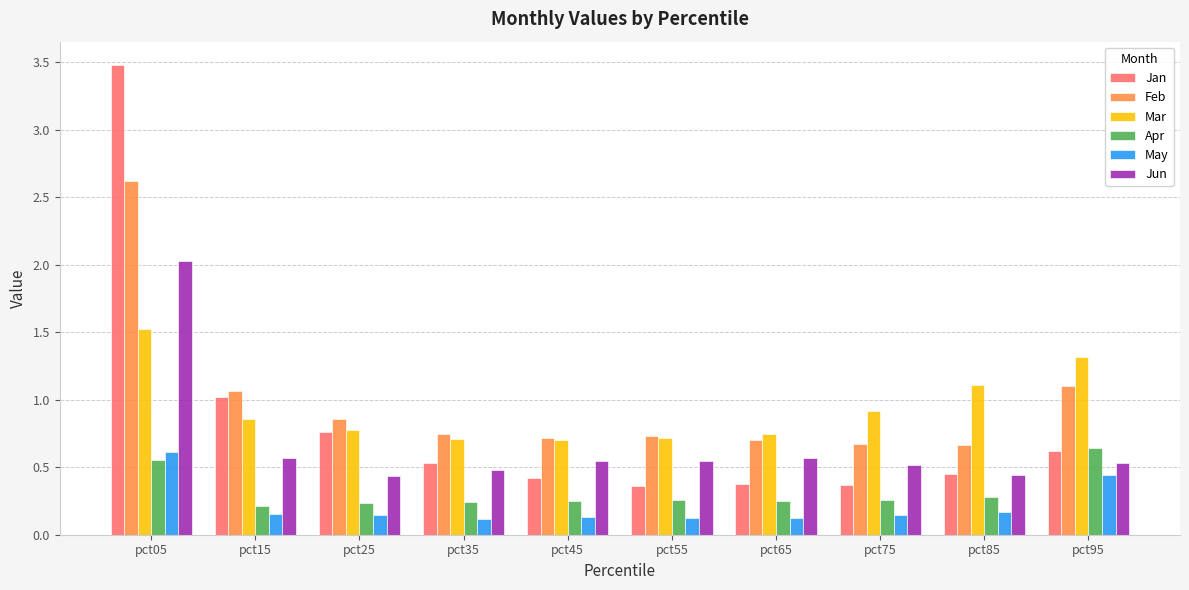

How many series are shown in this chart?

6